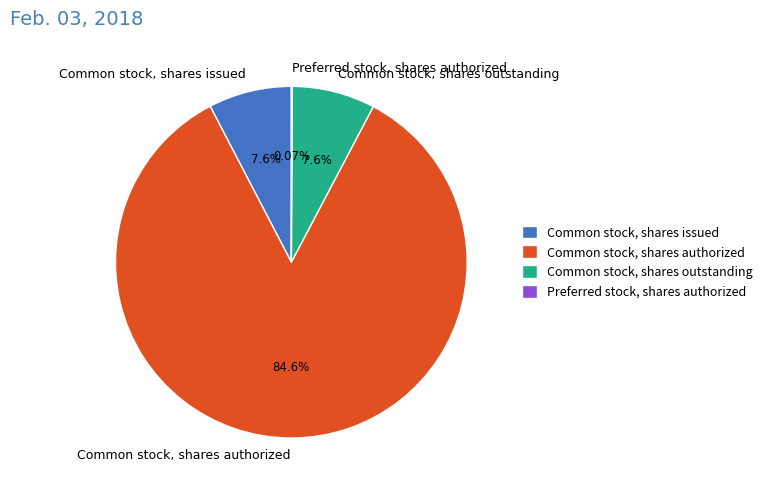

What is the largest slice in the pie chart?

Common stock, shares authorized